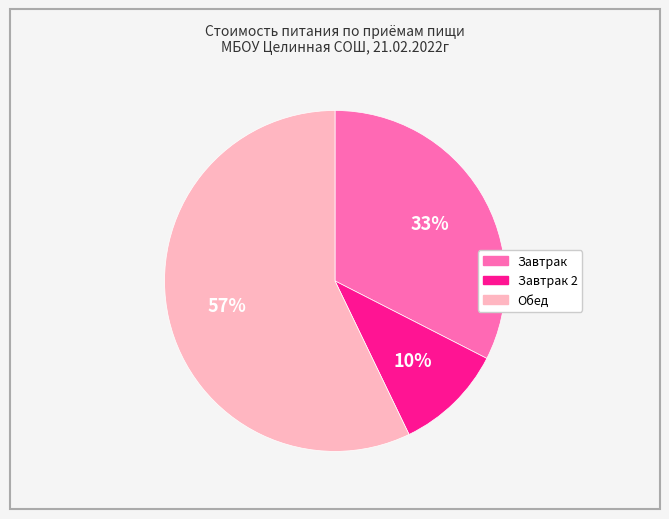

How many slices are in this pie chart?

3